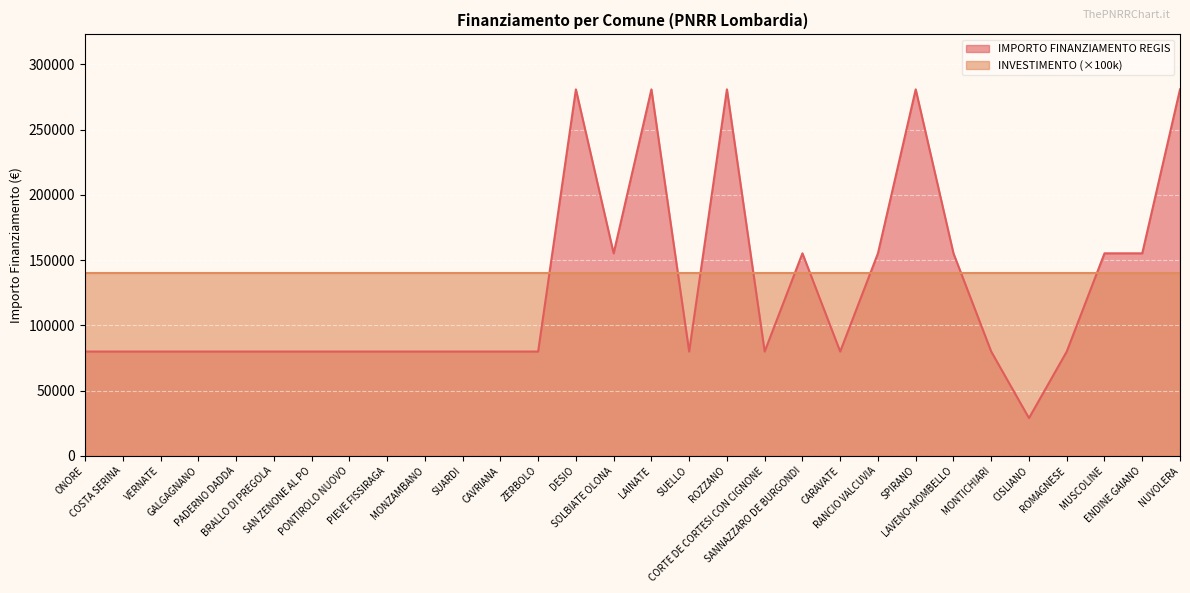

How many interior local peaks (higher than both neighbors) does the data have?

5